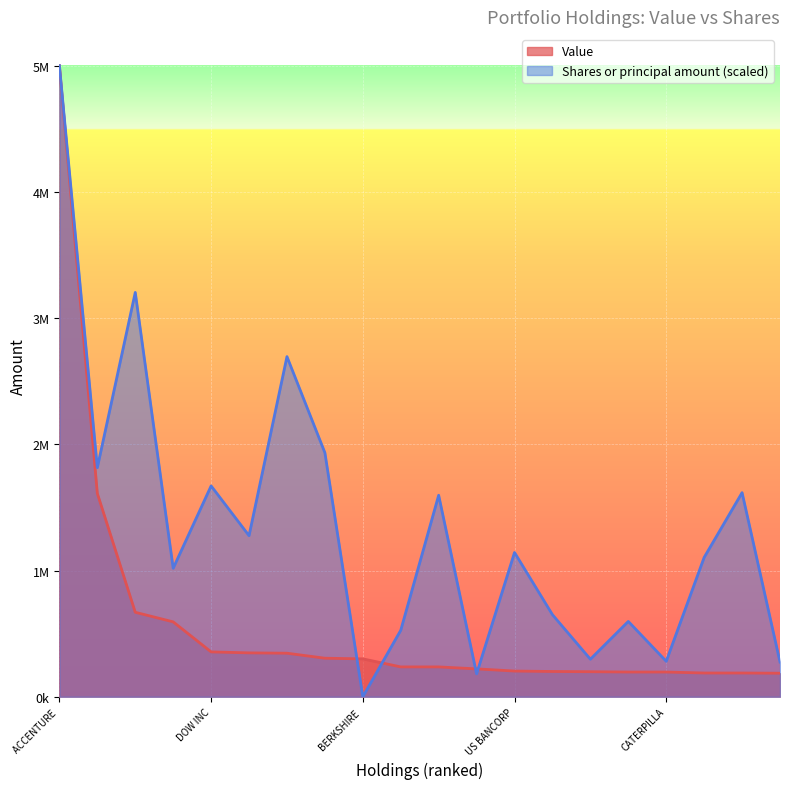

Which label corresponds to the smallest value in the chart?

BERKSHIRE 